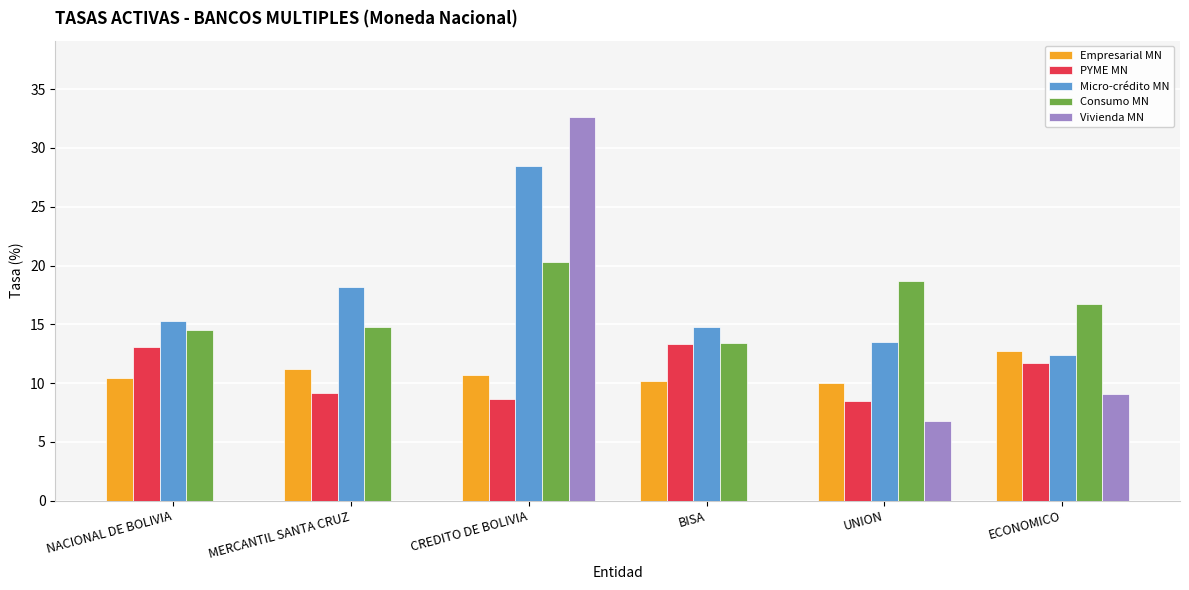

What is the total value across all series at BISA?

51.8